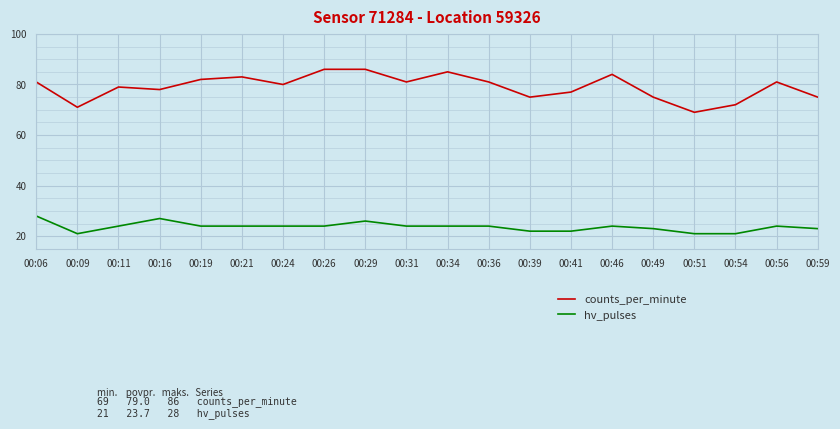

Which series has the largest range (max minus min)?

counts_per_minute